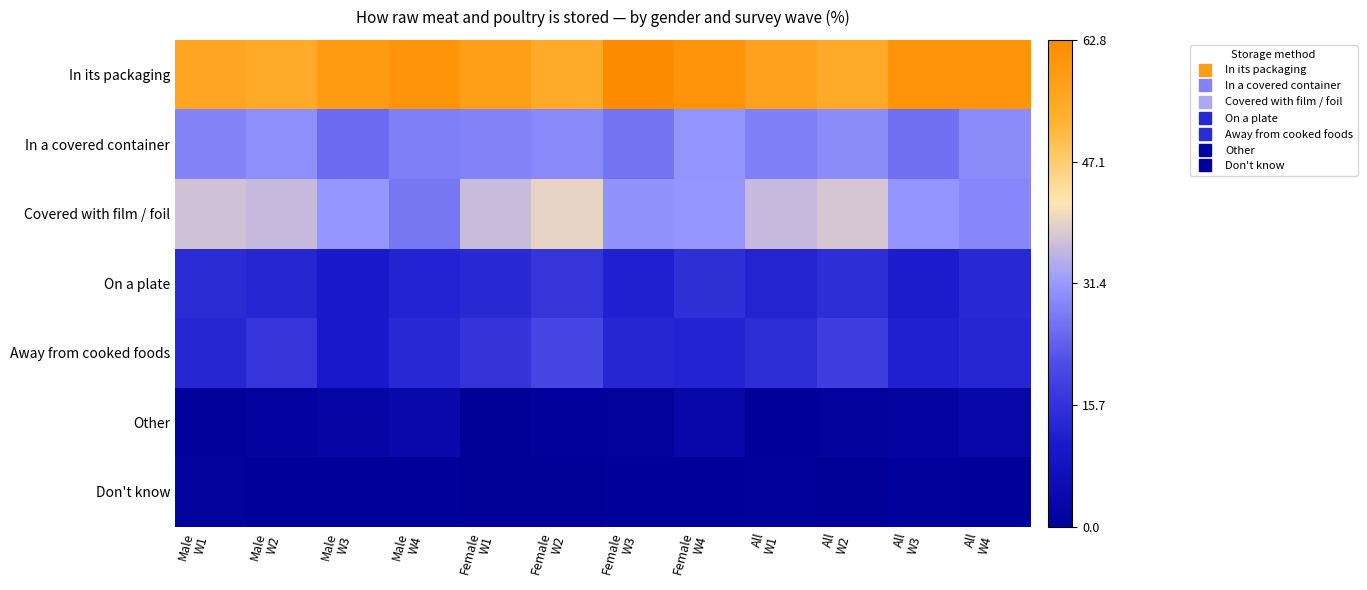

How many categories are shown in the chart?

12